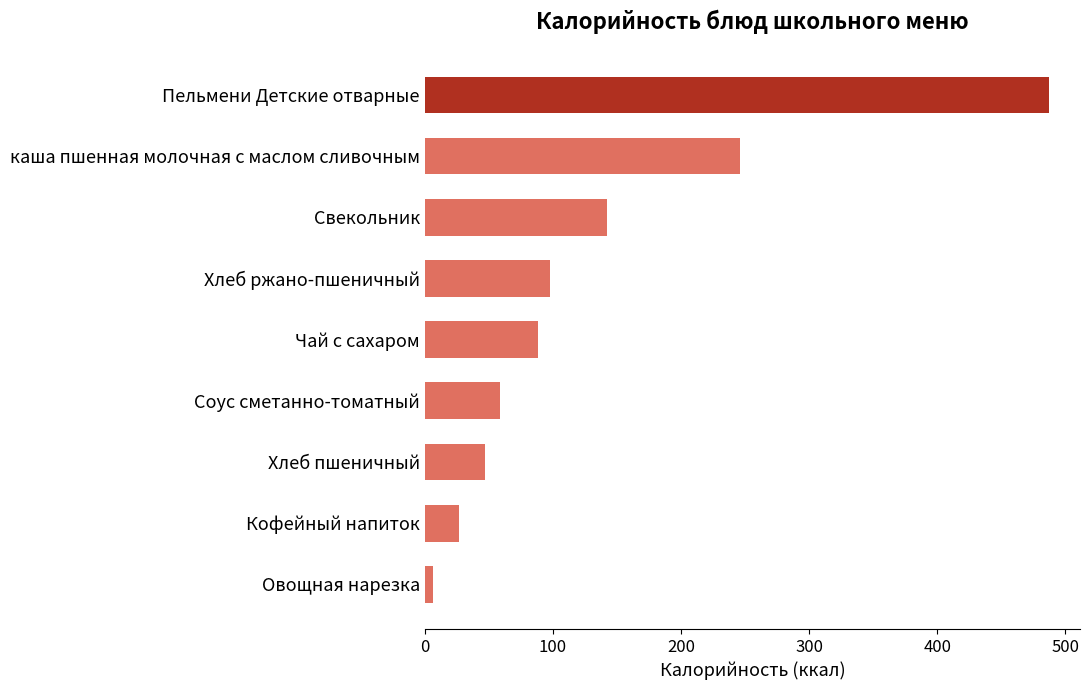

What is the difference between the maximum and second lowest values?

460.0